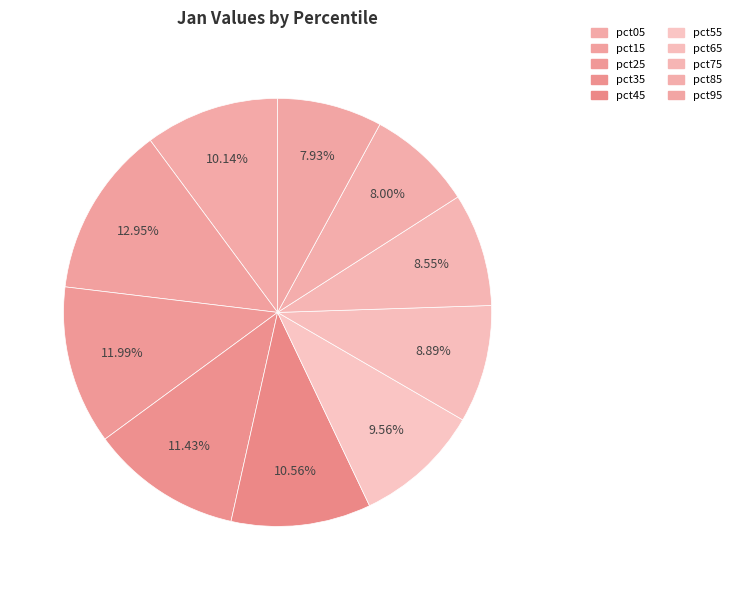

How many slices are in this pie chart?

10